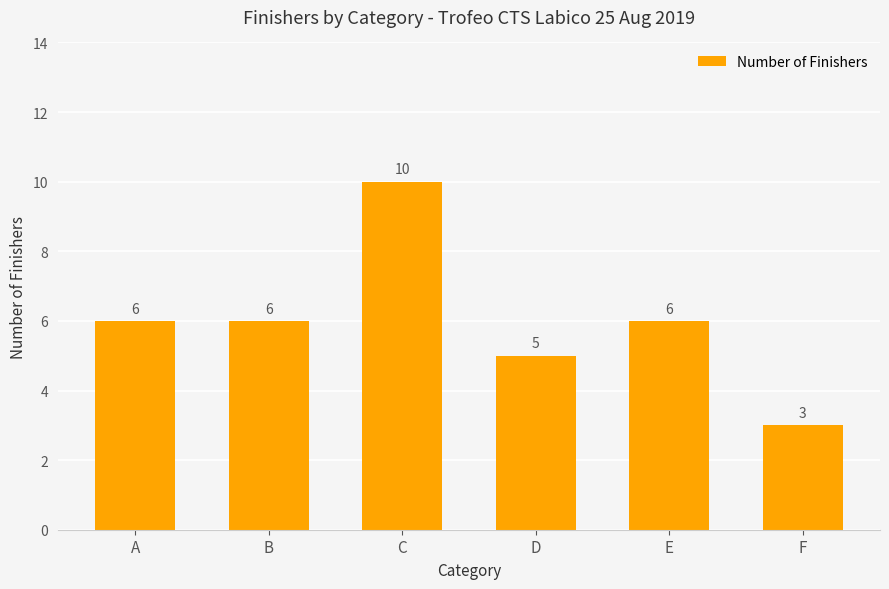

How many values are below 6?

2